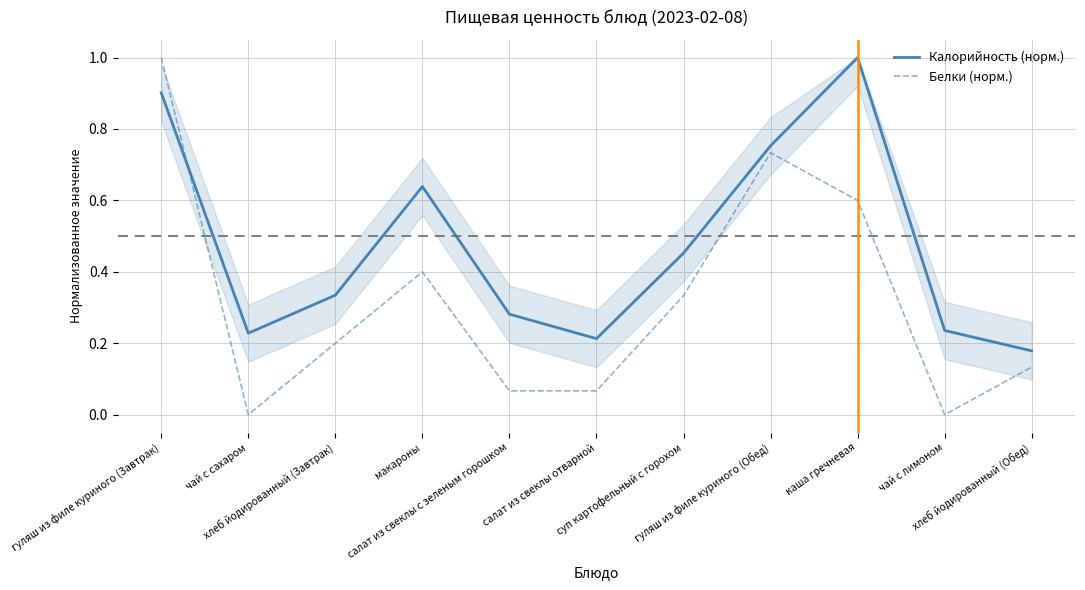

What is the highest value of the Белки (норм.) series?

1.0